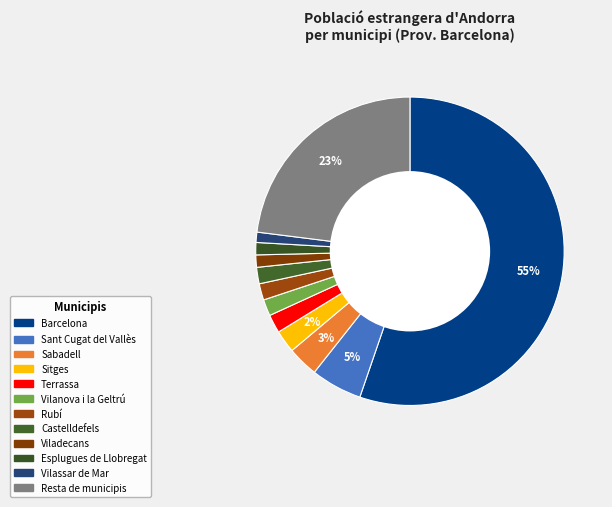

What is the ratio of the value at Rubí to the value at Castelldefels?

1.0